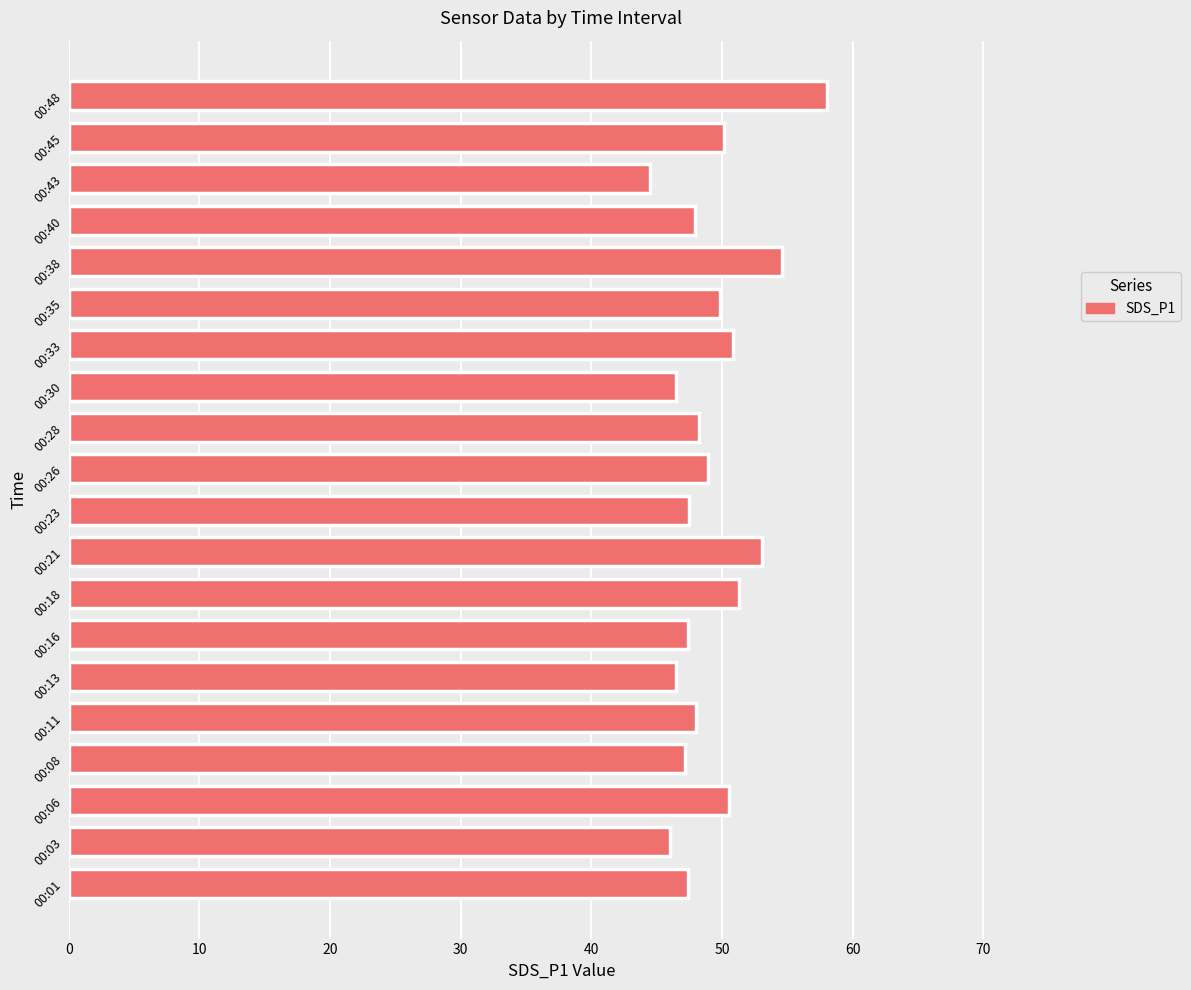

Does the chart contain any negative values?

No